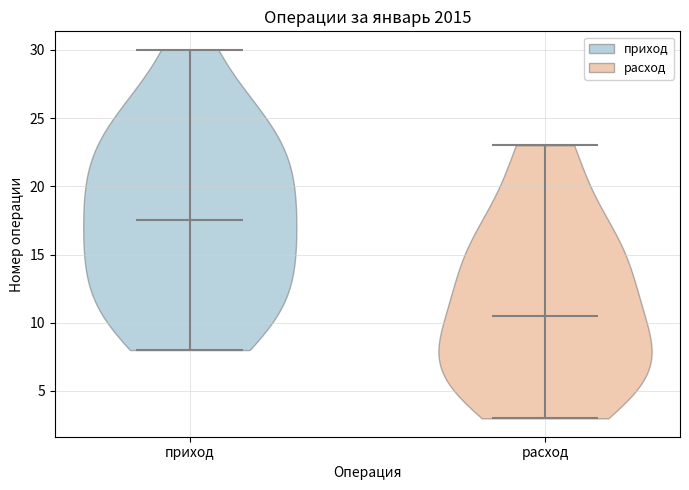

What is the lowest point the violin for приход reaches on the y-axis? The values are not printed on the chart, so give them approximately, as read against the axis.

8.0